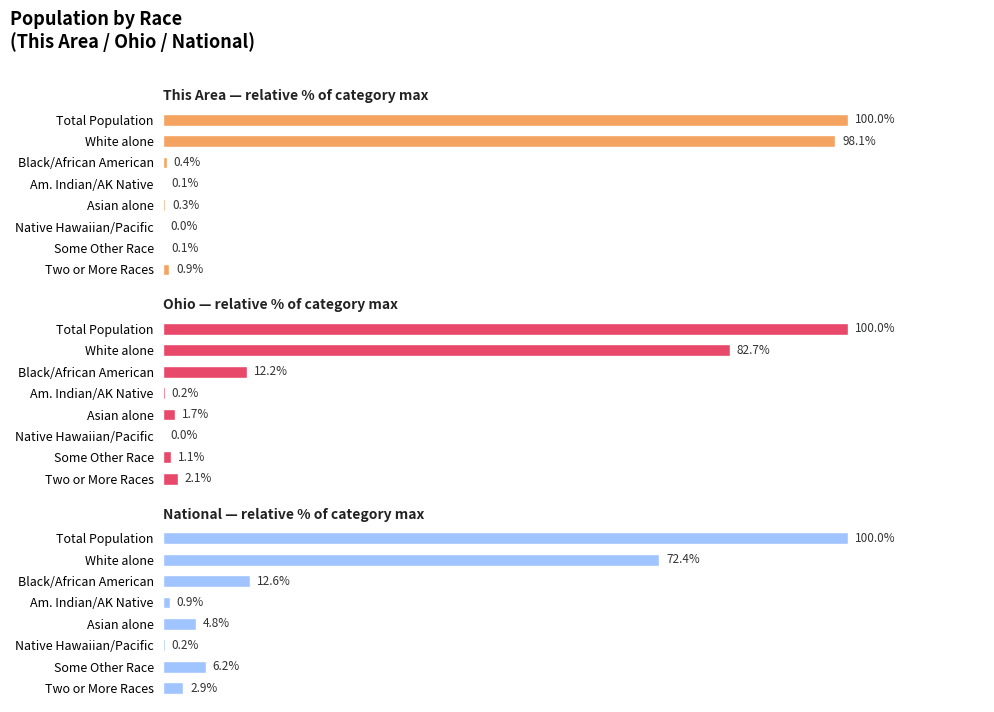

List the labels in order of National value, largest first.

Total Population, White alone, Black/African American, Some Other Race, Asian alone, Two or More Races, Am. Indian/AK Native, Native Hawaiian/Pacific